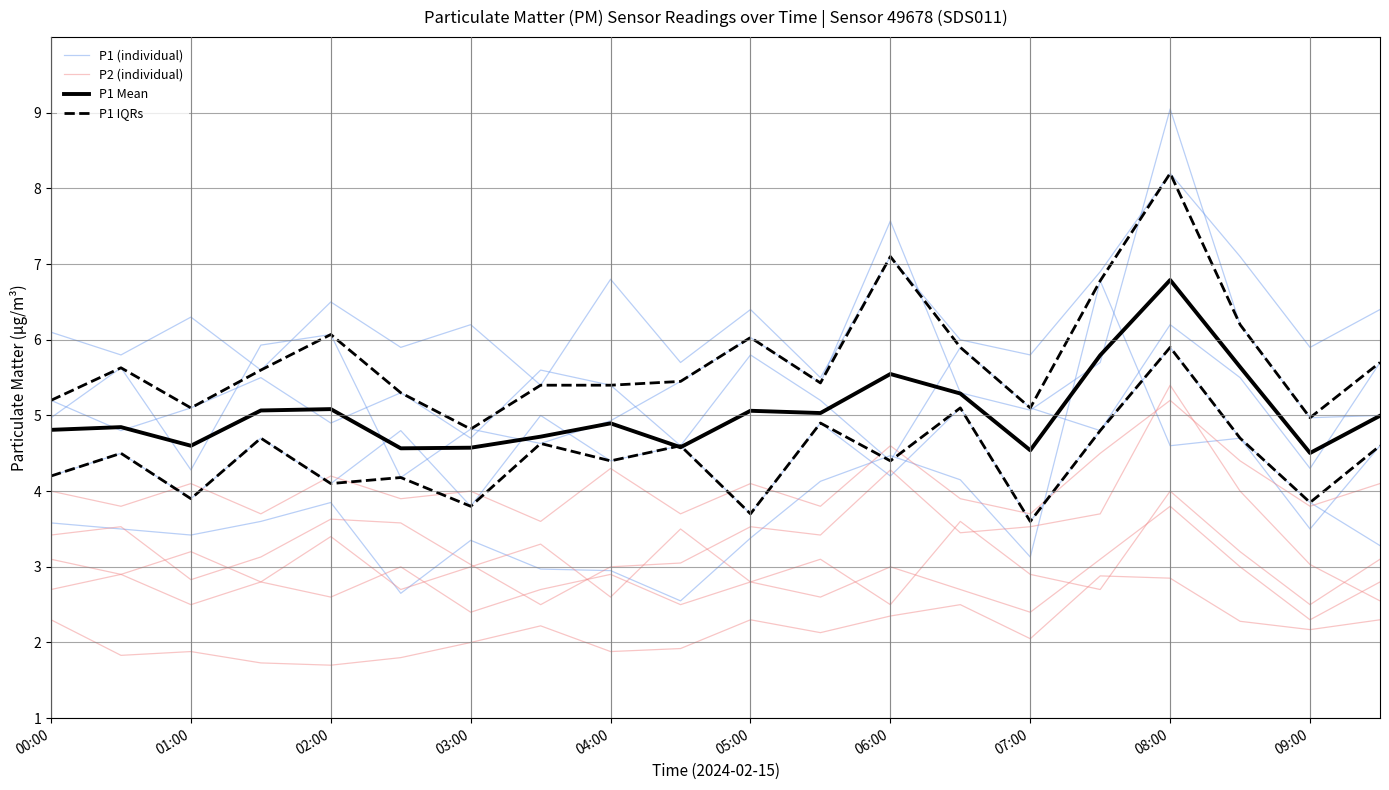

What is the value of the P2 (individual) point at the 5th from the left?

3.6